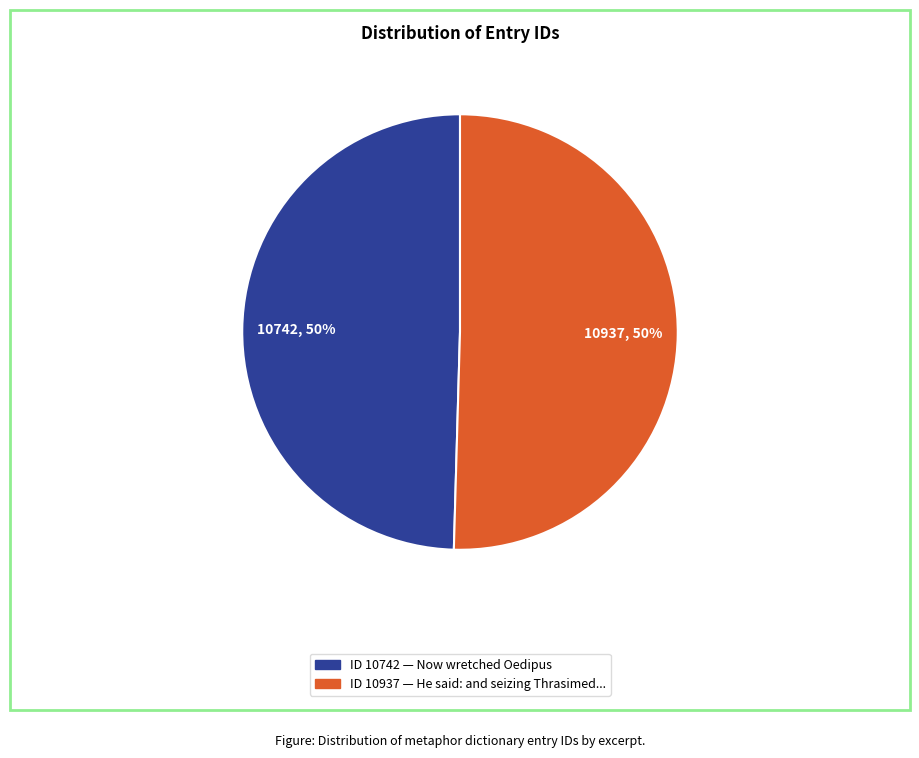

To the nearest percent, what is the average slice percentage?

50%